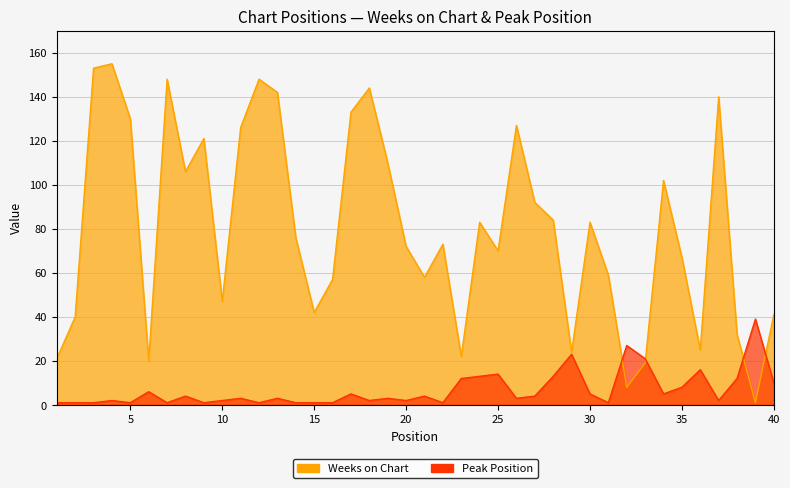

Reading right to left, list all the values displayed in this chart.

Weeks on Chart: 40=41	39=1	38=32	37=140	36=25	35=67	34=102	33=19	32=8	31=59	30=83	29=24	28=84	27=92	26=127	25=70	24=83	23=22	22=73	21=58	20=72	19=110	18=144	17=133	16=57	15=42	14=76	13=142	12=148	11=126	10=47	9=121	8=106	7=148	6=20	5=130	4=155	3=153	2=40	1=21
Peak Position: 40=10	39=39	38=12	37=2	36=16	35=8	34=5	33=21	32=27	31=1	30=5	29=23	28=13	27=4	26=3	25=14	24=13	23=12	22=1	21=4	20=2	19=3	18=2	17=5	16=1	15=1	14=1	13=3	12=1	11=3	10=2	9=1	8=4	7=1	6=6	5=1	4=2	3=1	2=1	1=1